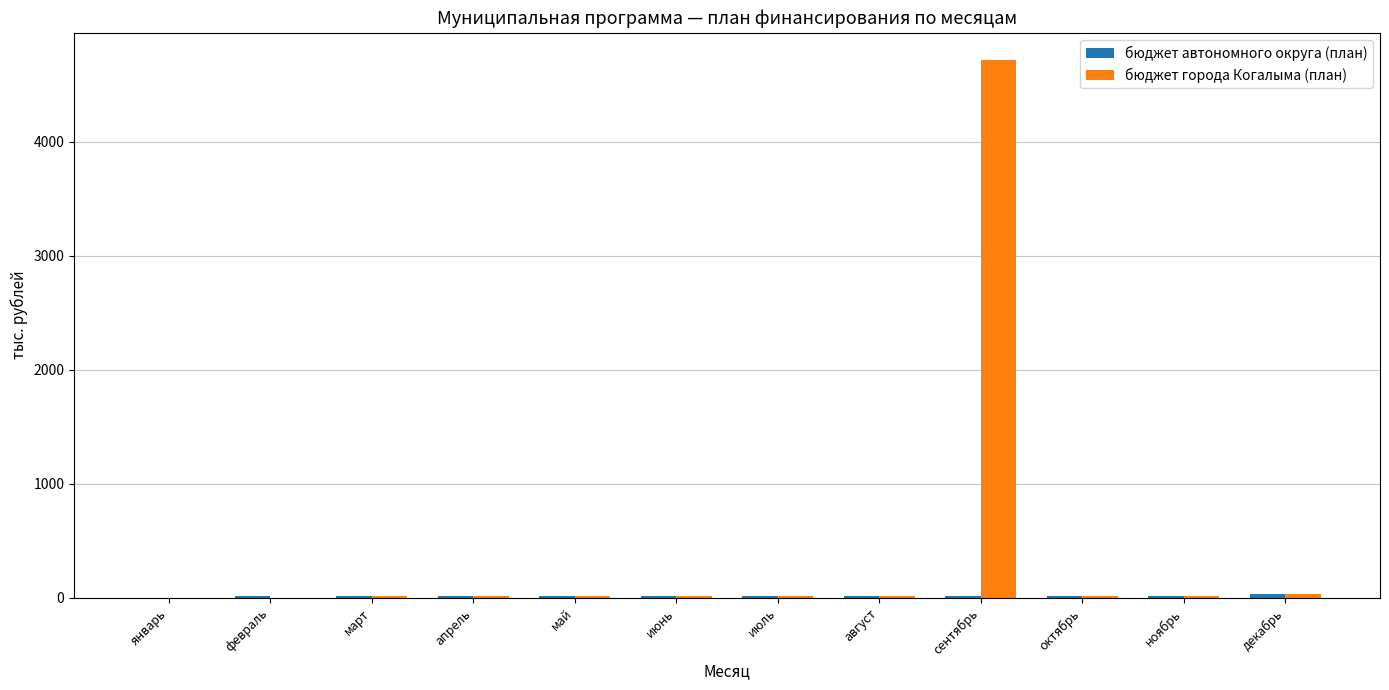

Which series has the largest total across all categories?

бюджет города Когалыма (план)